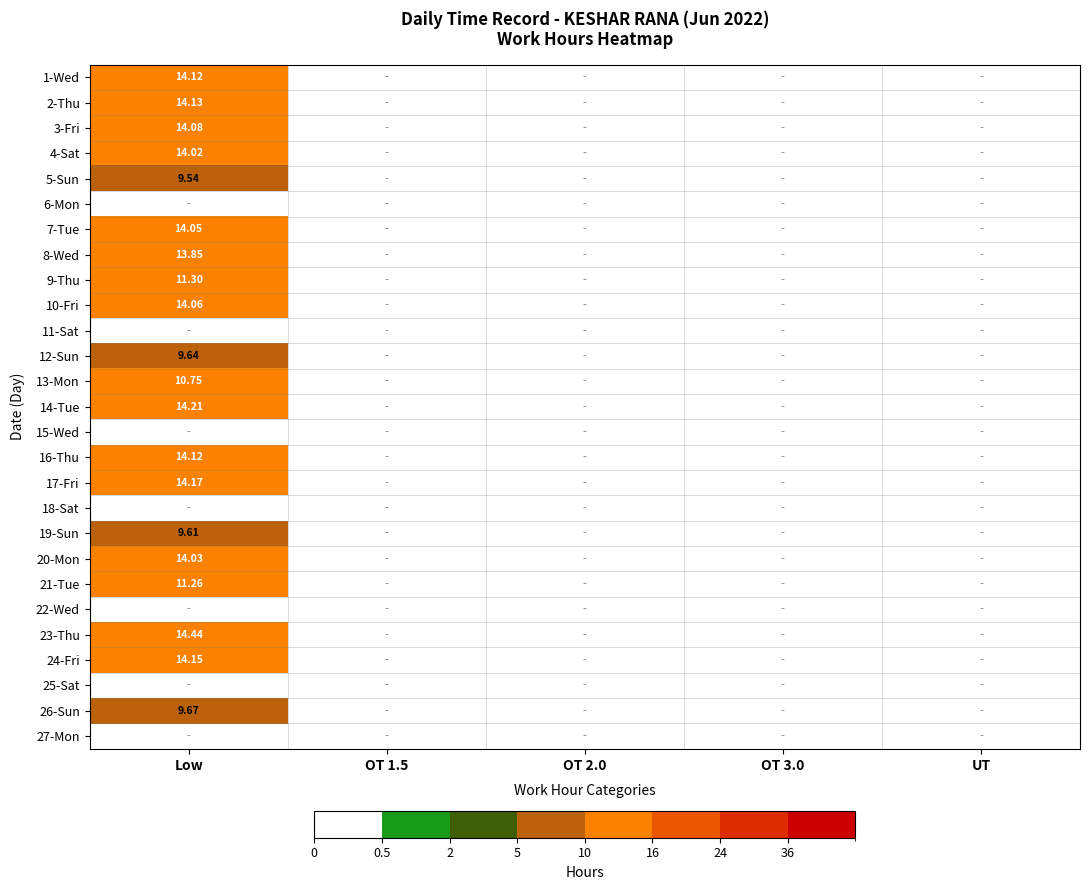

Which category has the highest value across all series?

Low